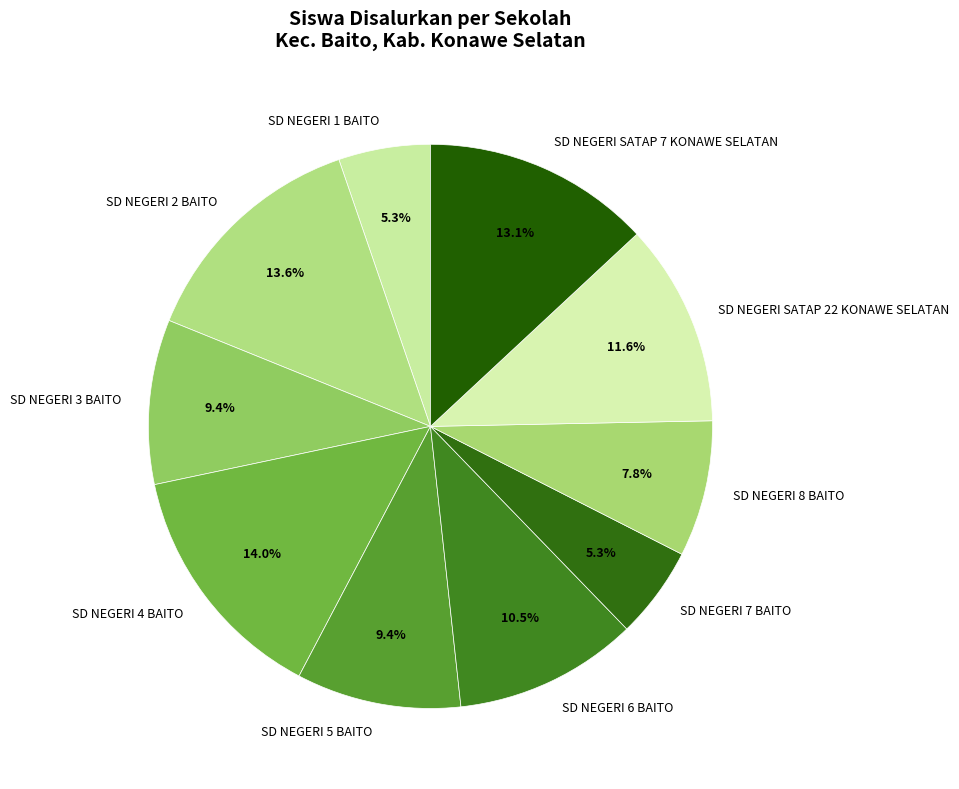

Approximately how many times larger is the value at SD NEGERI 7 BAITO compared to SD NEGERI 1 BAITO?

1.0